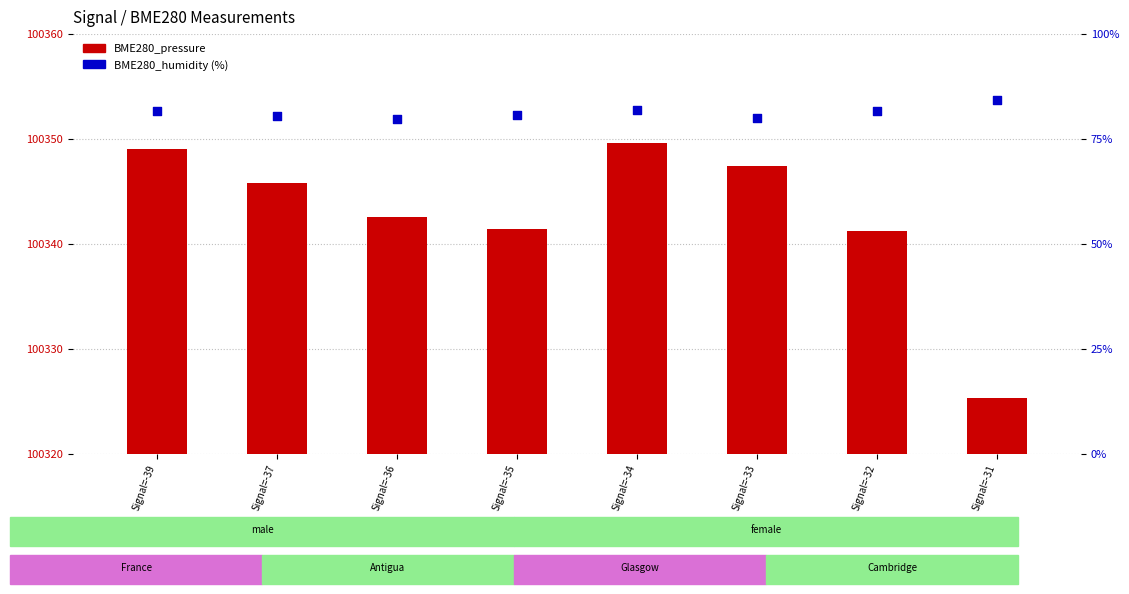

Is the value of BME280_humidity at Signal=-36 greater than the value of BME280_pressure at Signal=-39?

Yes